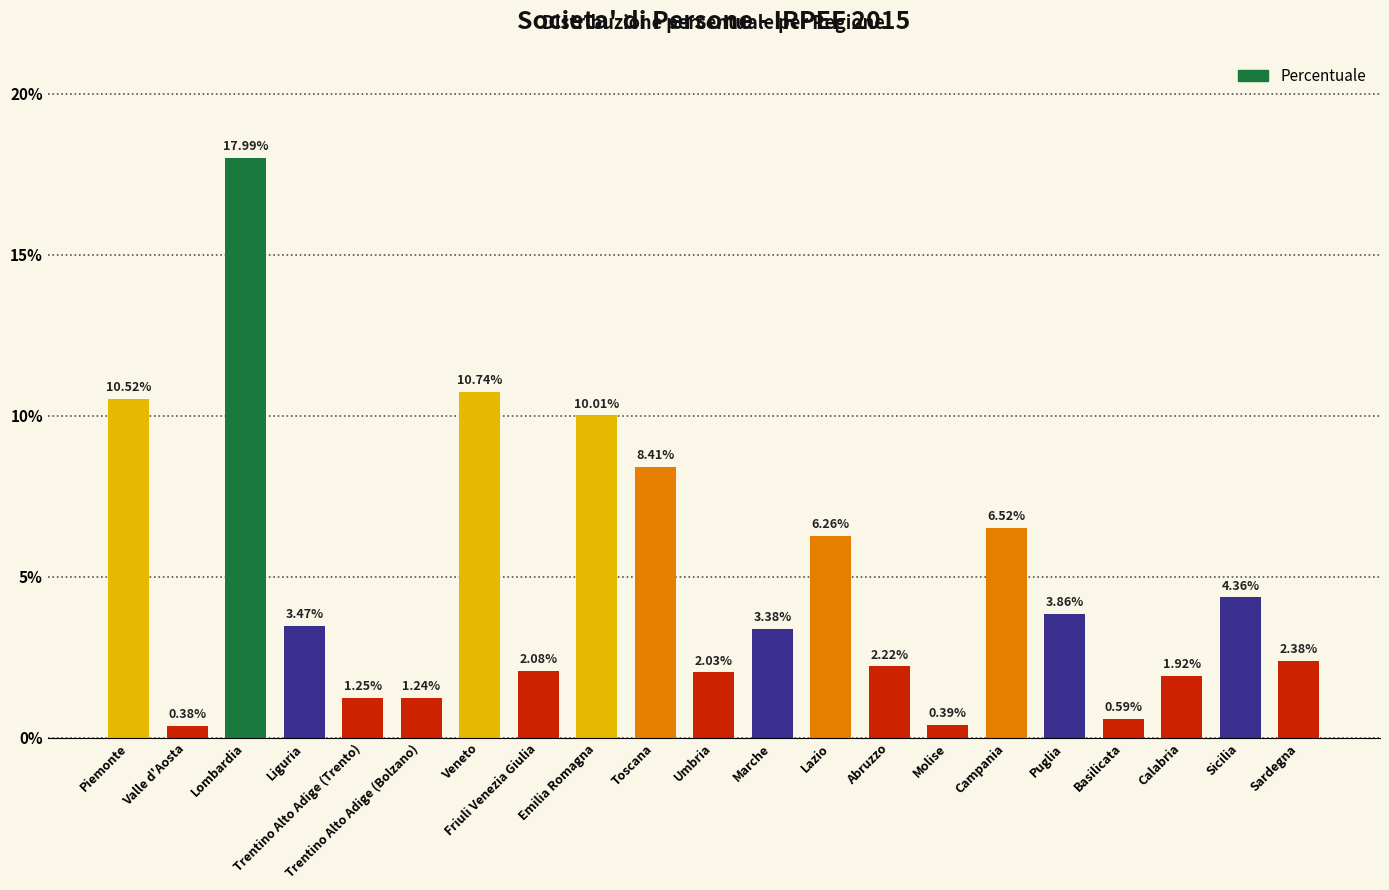

What is the change in value from Valle d'Aosta to Lazio?

+5.9